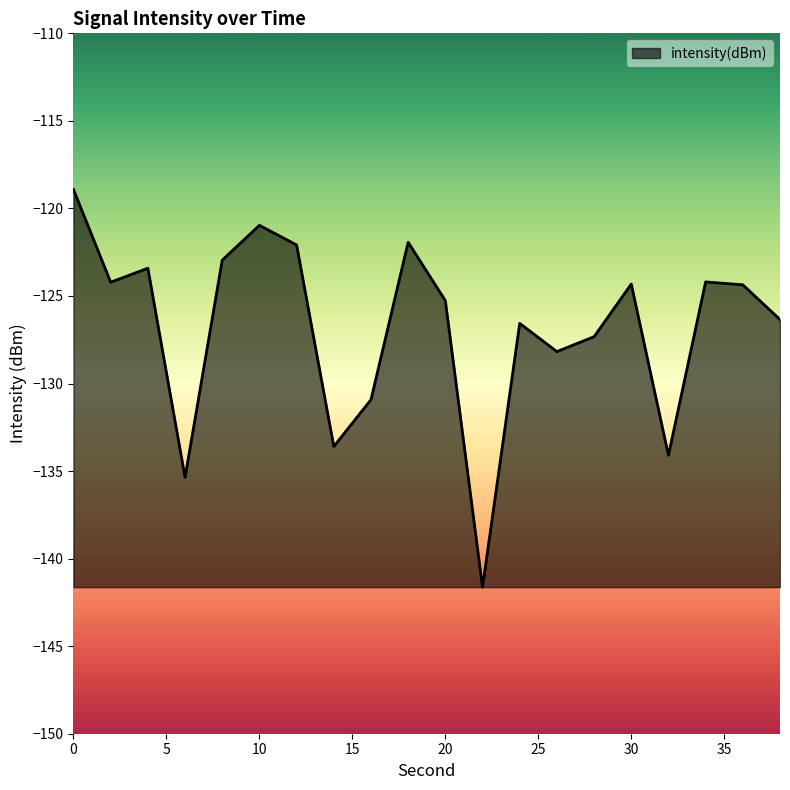

What is the maximum value shown in the chart?

-118.9